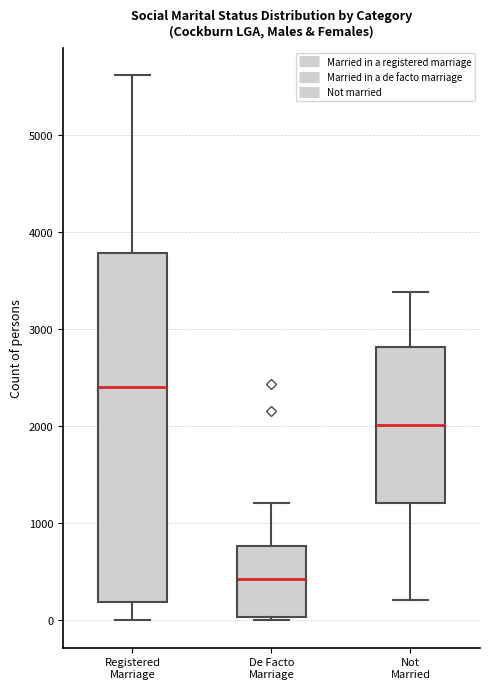

Where does the lower whisker of the box for Not Married end on the y-axis? The values are not printed on the chart, so give them approximately, as read against the axis.

200